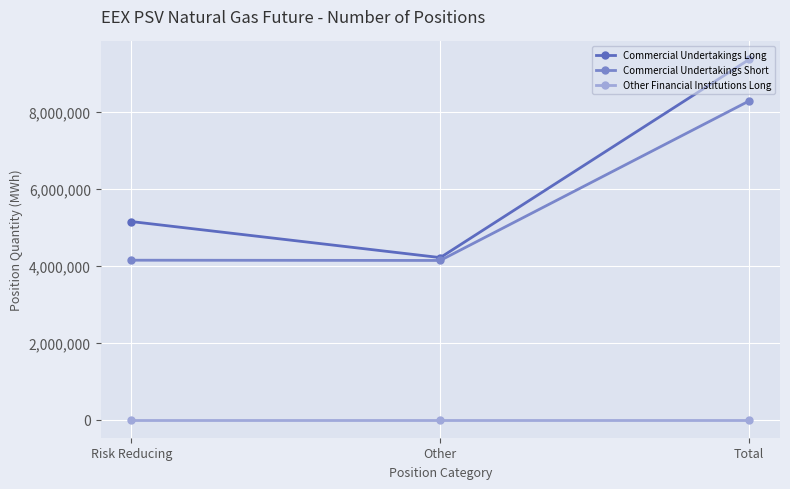

Which series changed the most between Other and Total?

Commercial Undertakings Long